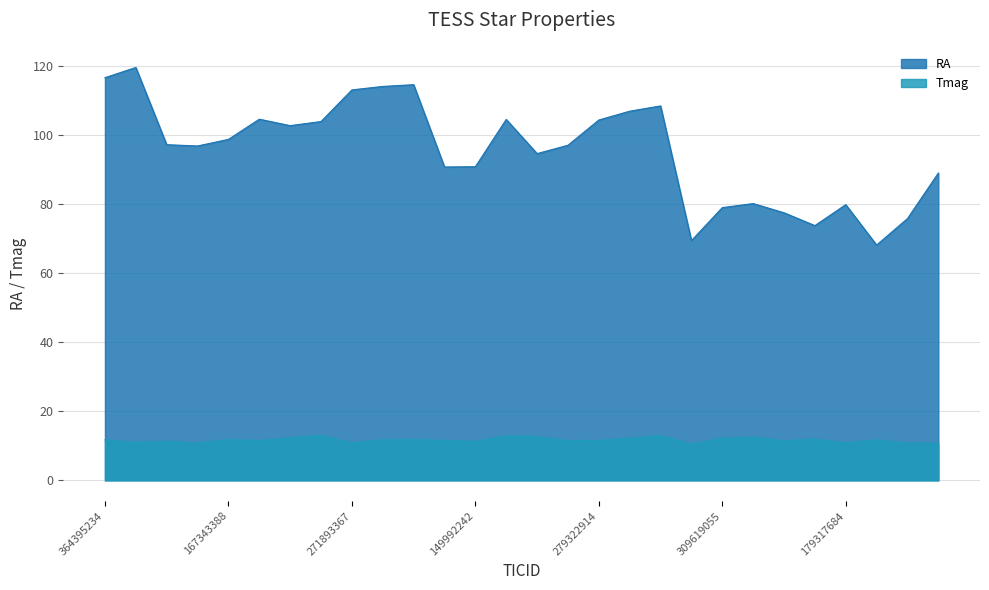

Count the number of categories in the chart.

28